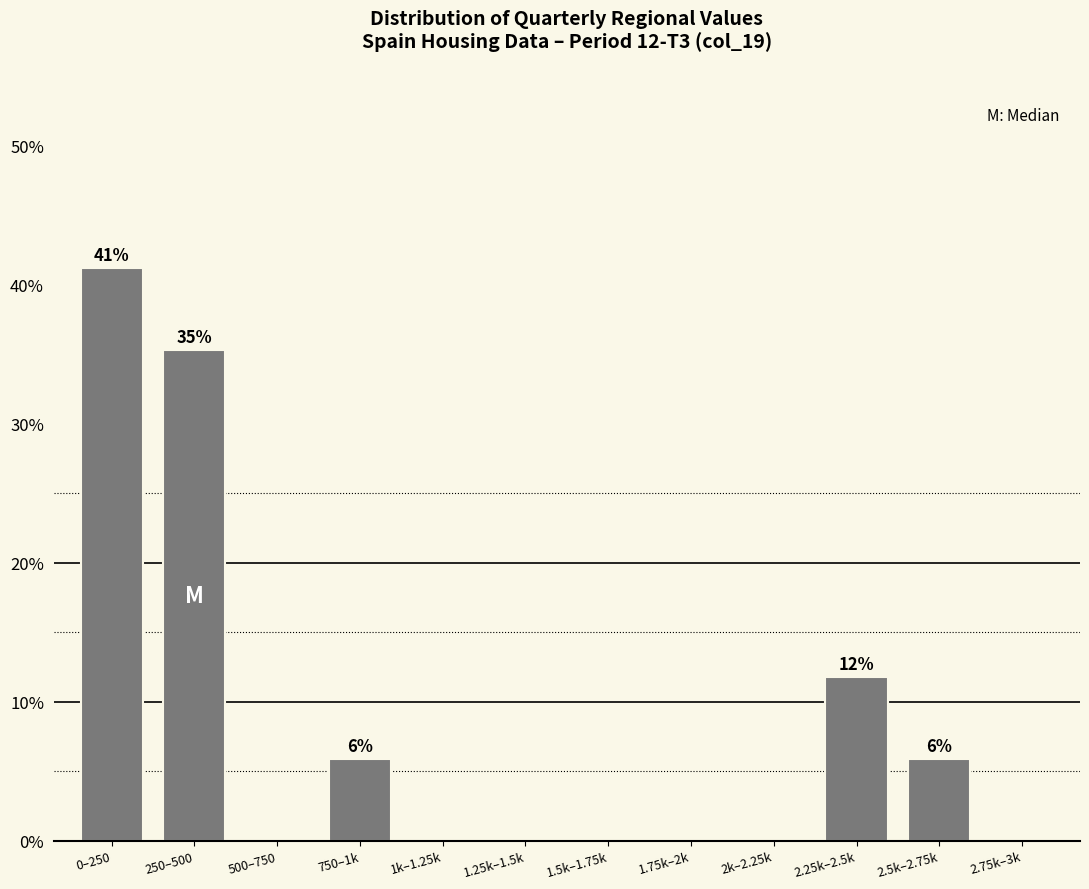

Reading left to right, transcribe all the data shown in this chart.

0–250=41.2	250–500=35.3	500–750=0.0	750–1k=5.9	1k–1.25k=0.0	1.25k–1.5k=0.0	1.5k–1.75k=0.0	1.75k–2k=0.0	2k–2.25k=0.0	2.25k–2.5k=11.8	2.5k–2.75k=5.9	2.75k–3k=0.0